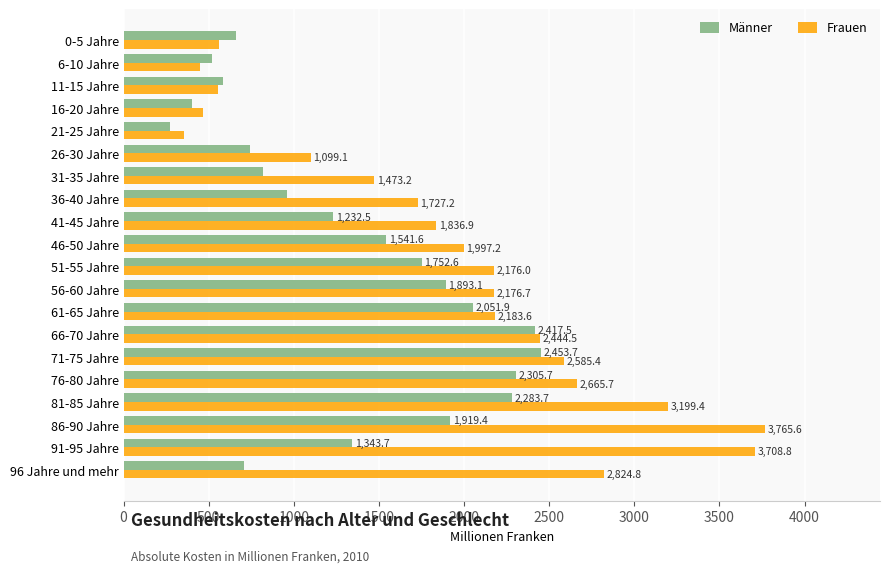

Which series has the largest total across all categories?

Frauen